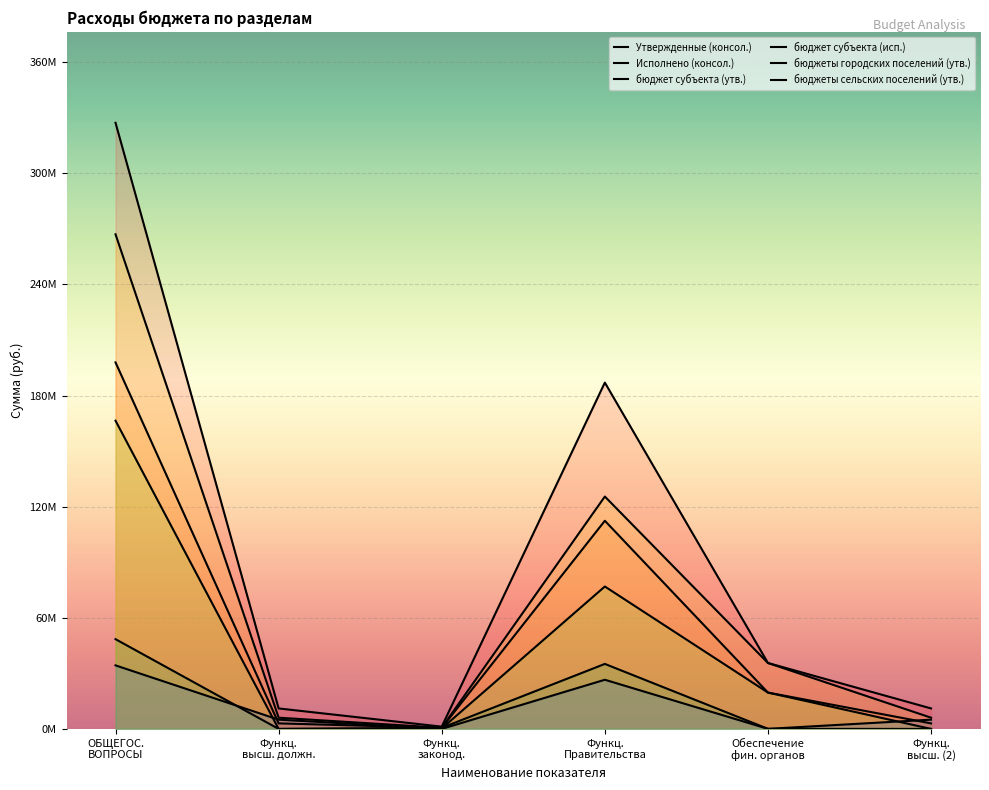

Rank the series at Обеспечение фин. органов from lowest to highest value.

бюджеты городских поселений (утв.), бюджеты сельских поселений (утв.), Исполнено (консол.), бюджет субъекта (исп.), Утвержденные (консол.), бюджет субъекта (утв.)